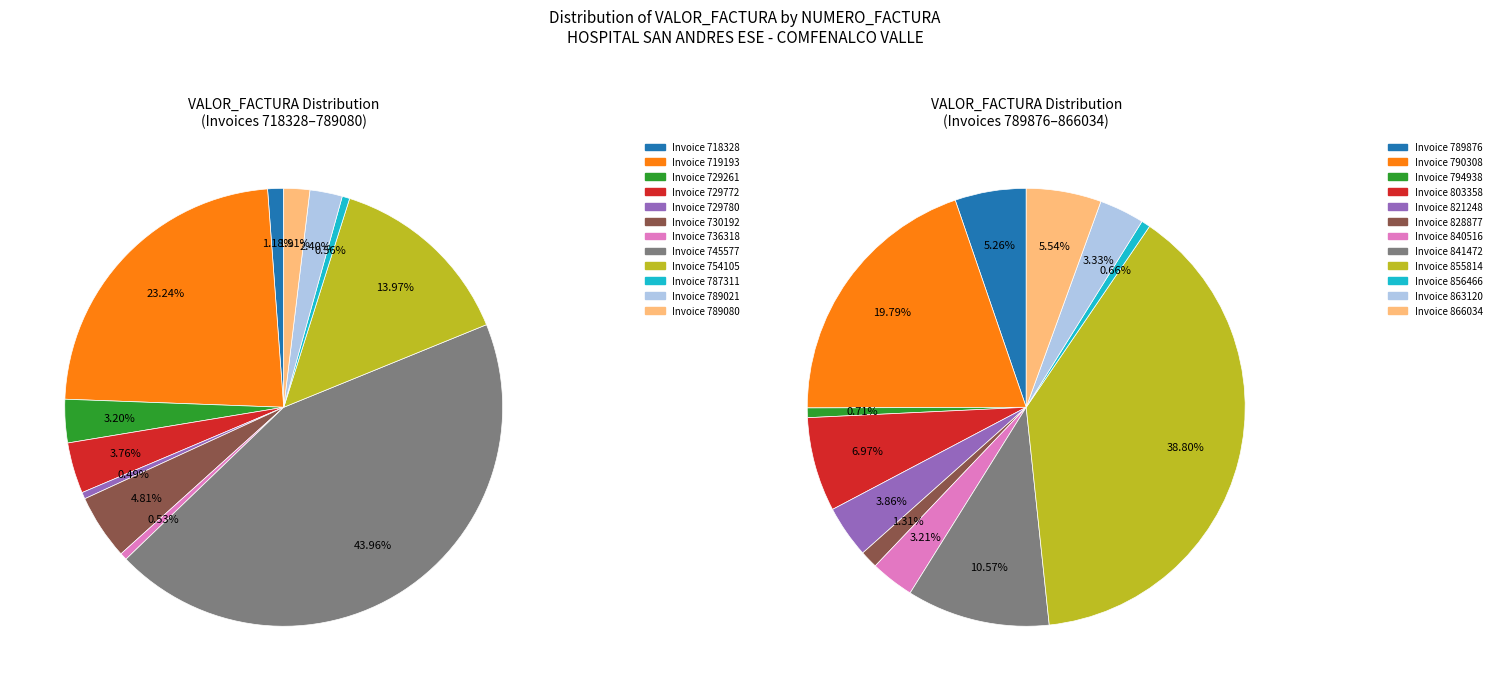

Combined, what portion of the pie is 730192 and 718328?

6.0%